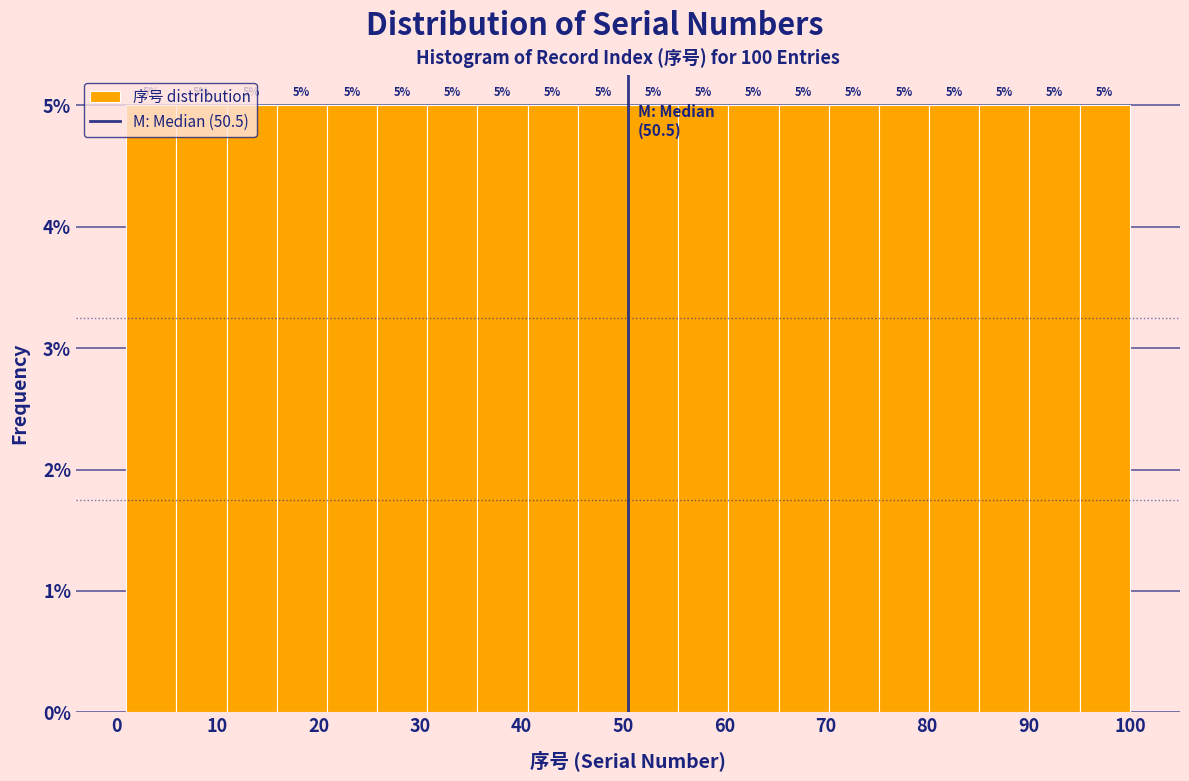

Reading left to right, transcribe this chart: for each bar, give the range it covers on the x-axis and its height. The bar edges are not printed on the chart, so give them approximately, as read against the axis.

1 to 6: 5
6 to 11: 5
11 to 16: 5
16 to 21: 5
21 to 26: 5
26 to 31: 5
31 to 36: 5
36 to 41: 5
41 to 46: 5
46 to 51: 5
51 to 55: 5
55 to 60: 5
60 to 65: 5
65 to 70: 5
70 to 75: 5
75 to 80: 5
80 to 85: 5
85 to 90: 5
90 to 95: 5
95 to 100: 5